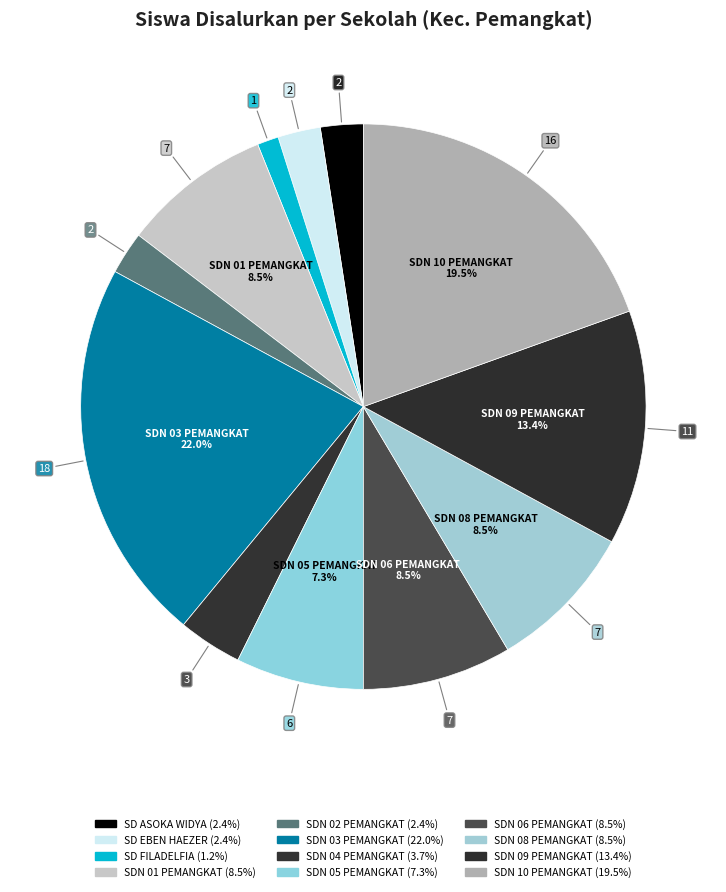

How many slices are in this pie chart?

12